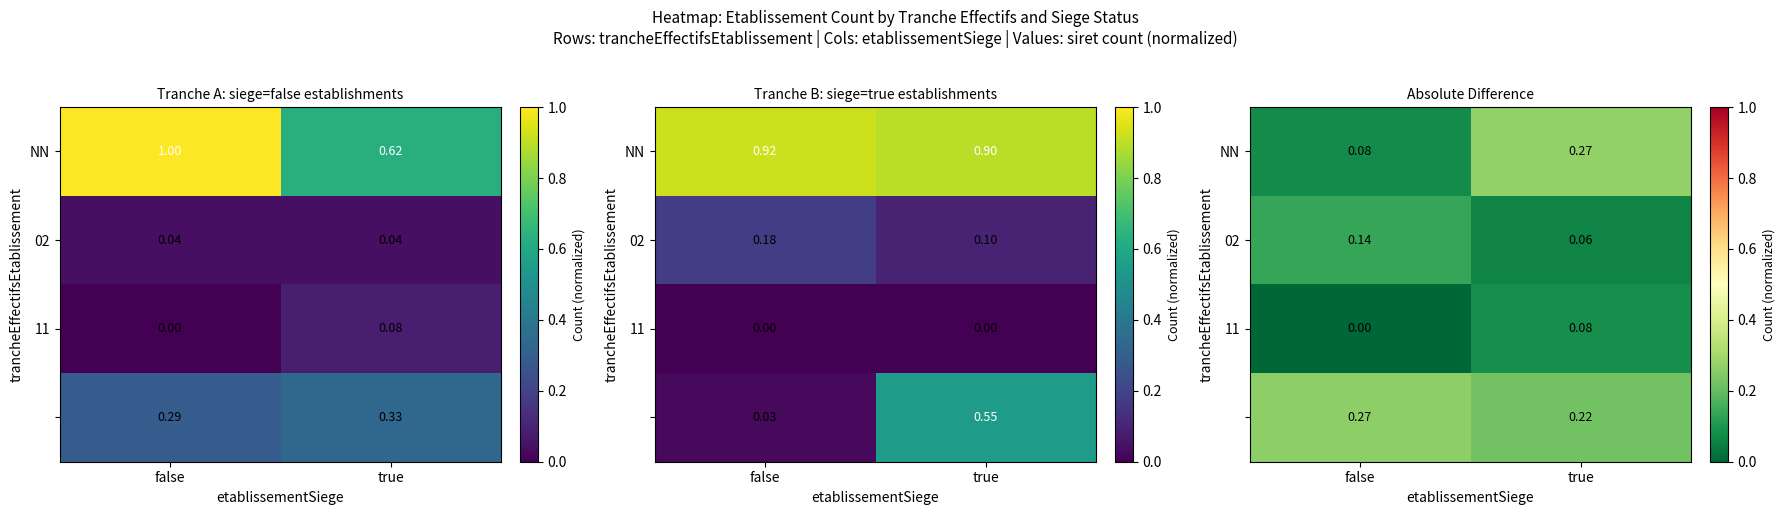

What is the difference between the maximum and minimum values in the NN series?

0.2